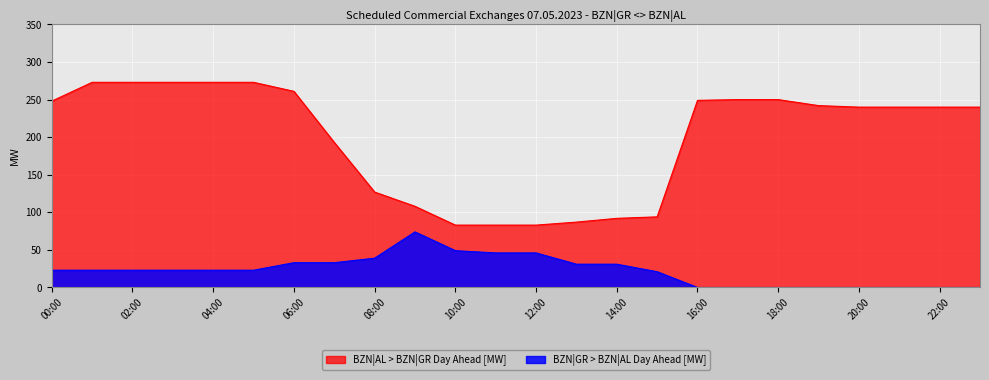

True or false: BZN|AL > BZN|GR Day Ahead [MW] and BZN|GR > BZN|AL Day Ahead [MW] cross at least once.

False